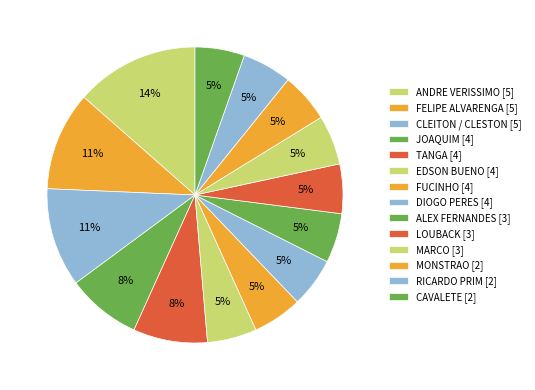

Is there any slice that represents more than half of the pie?

No